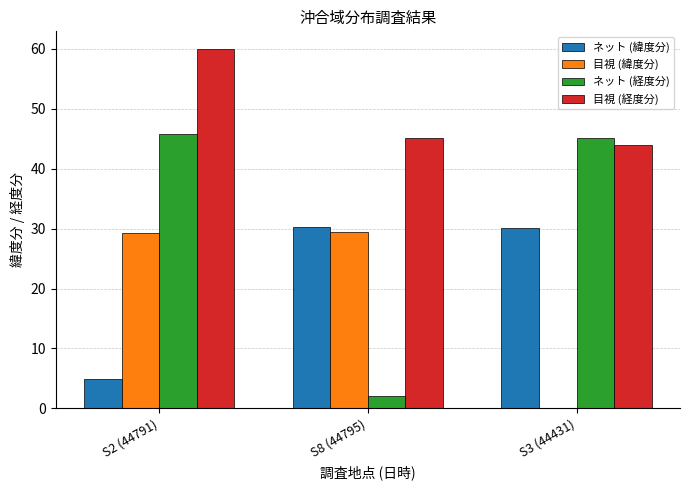

True or false: ネット (経度分) has a value of 71.0 at S3 (44431).

False